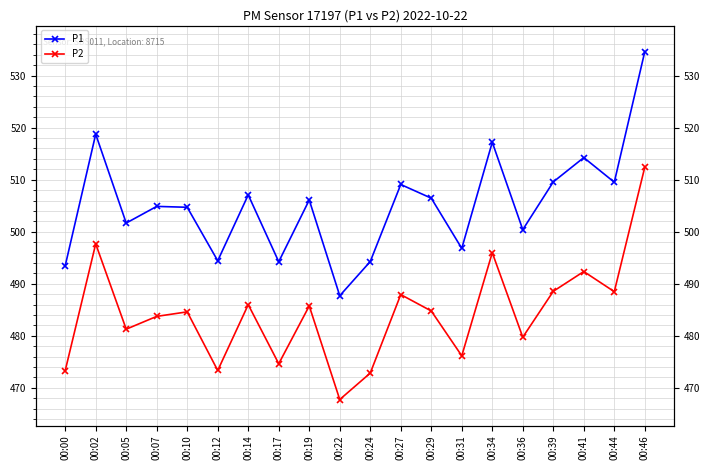

Is the value of P2 at 00:12 greater than the value of P1 at 00:22?

No